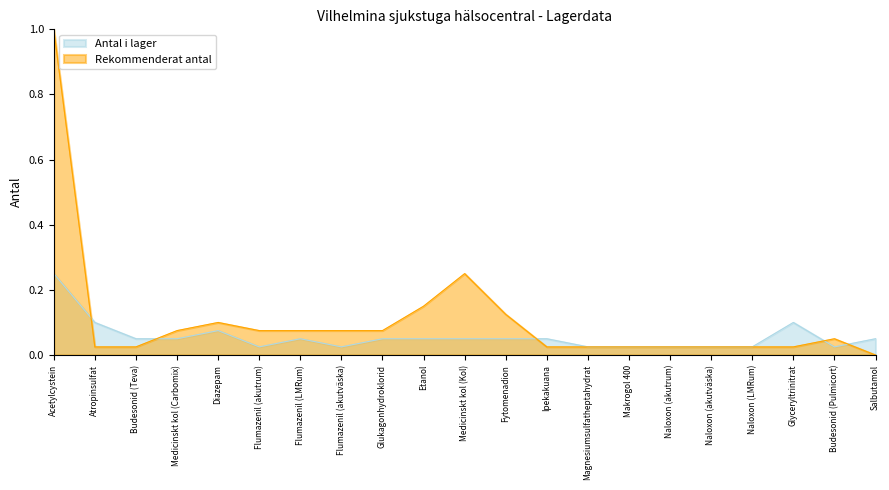

Reading right to left, what are all the values shown in this chart?

Antal i lager: Salbutamol=0.1	Budesonid (Pulmicort)=0.0	Glyceryltrinitrat=0.1	Naloxon (LMRum)=0.0	Naloxon (akutväska)=0.0	Naloxon (akutrum)=0.0	Makrogol 400=0.0	Magnesiumsulfatheptahydrat=0.0	Ipekakuana=0.1	Fytomenadion=0.1	Medicinskt kol (Kol)=0.1	Etanol=0.1	Glukagonhydroklorid=0.1	Flumazenil (akutväska)=0.0	Flumazenil (LMRum)=0.1	Flumazenil (akutrum)=0.0	Diazepam=0.1	Medicinskt kol (Carbomix)=0.1	Budesonid (Teva)=0.1	Atropinsulfat=0.1	Acetylcystein=0.2
Rekommenderat antal: Salbutamol=0.0	Budesonid (Pulmicort)=0.1	Glyceryltrinitrat=0.0	Naloxon (LMRum)=0.0	Naloxon (akutväska)=0.0	Naloxon (akutrum)=0.0	Makrogol 400=0.0	Magnesiumsulfatheptahydrat=0.0	Ipekakuana=0.0	Fytomenadion=0.1	Medicinskt kol (Kol)=0.2	Etanol=0.1	Glukagonhydroklorid=0.1	Flumazenil (akutväska)=0.1	Flumazenil (LMRum)=0.1	Flumazenil (akutrum)=0.1	Diazepam=0.1	Medicinskt kol (Carbomix)=0.1	Budesonid (Teva)=0.0	Atropinsulfat=0.0	Acetylcystein=1.0